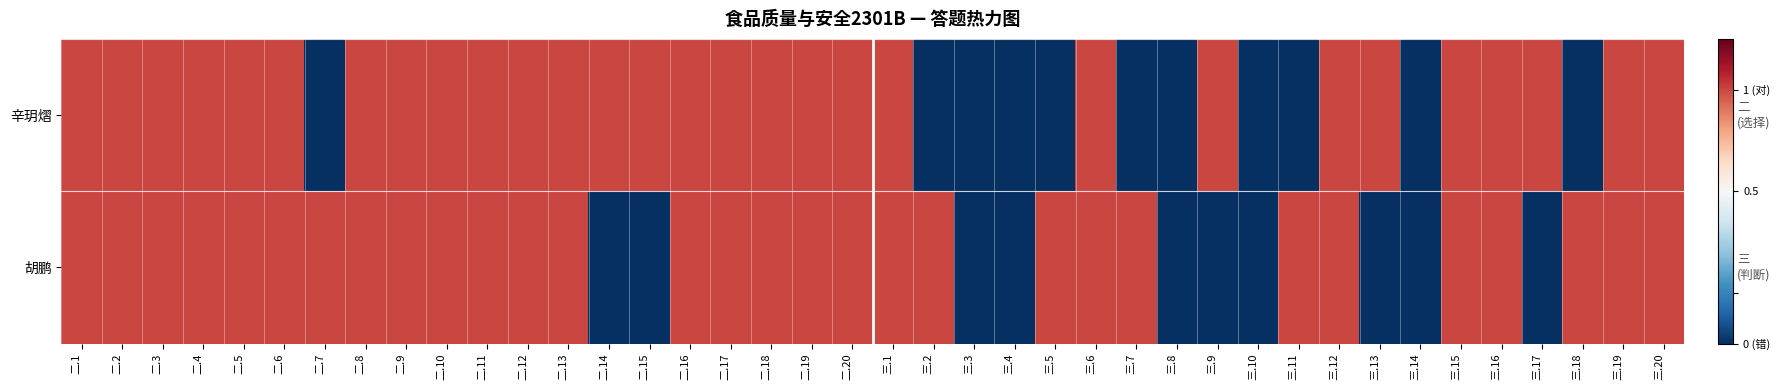

Reading left to right, transcribe all the data shown in this chart.

辛玥熠: 二.1=0.8	二.2=0.8	二.3=0.8	二.4=0.8	二.5=0.8	二.6=0.8	二.7=-0.2	二.8=0.8	二.9=0.8	二.10=0.8	二.11=0.8	二.12=0.8	二.13=0.8	二.14=0.8	二.15=0.8	二.16=0.8	二.17=0.8	二.18=0.8	二.19=0.8	二.20=0.8	三.1=0.8	三.2=-0.2	三.3=-0.2	三.4=-0.2	三.5=-0.2	三.6=0.8	三.7=-0.2	三.8=-0.2	三.9=0.8	三.10=-0.2	三.11=-0.2	三.12=0.8	三.13=0.8	三.14=-0.2	三.15=0.8	三.16=0.8	三.17=0.8	三.18=-0.2	三.19=0.8	三.20=0.8
胡鹏: 二.1=0.8	二.2=0.8	二.3=0.8	二.4=0.8	二.5=0.8	二.6=0.8	二.7=0.8	二.8=0.8	二.9=0.8	二.10=0.8	二.11=0.8	二.12=0.8	二.13=0.8	二.14=-0.2	二.15=-0.2	二.16=0.8	二.17=0.8	二.18=0.8	二.19=0.8	二.20=0.8	三.1=0.8	三.2=0.8	三.3=-0.2	三.4=-0.2	三.5=0.8	三.6=0.8	三.7=0.8	三.8=-0.2	三.9=-0.2	三.10=-0.2	三.11=0.8	三.12=0.8	三.13=-0.2	三.14=-0.2	三.15=0.8	三.16=0.8	三.17=-0.2	三.18=0.8	三.19=0.8	三.20=0.8